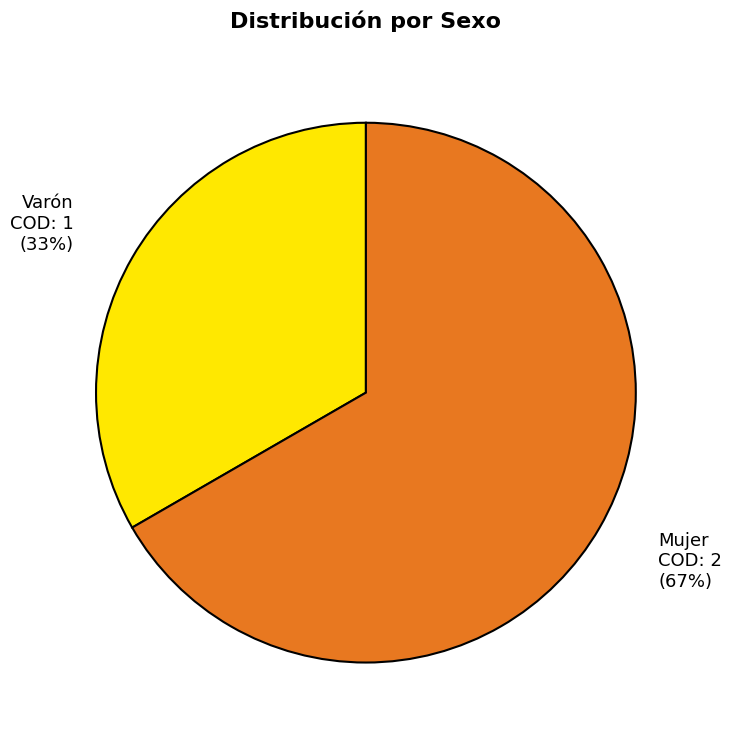

To the nearest percent, what is the combined percentage of Mujer and Varón?

100%